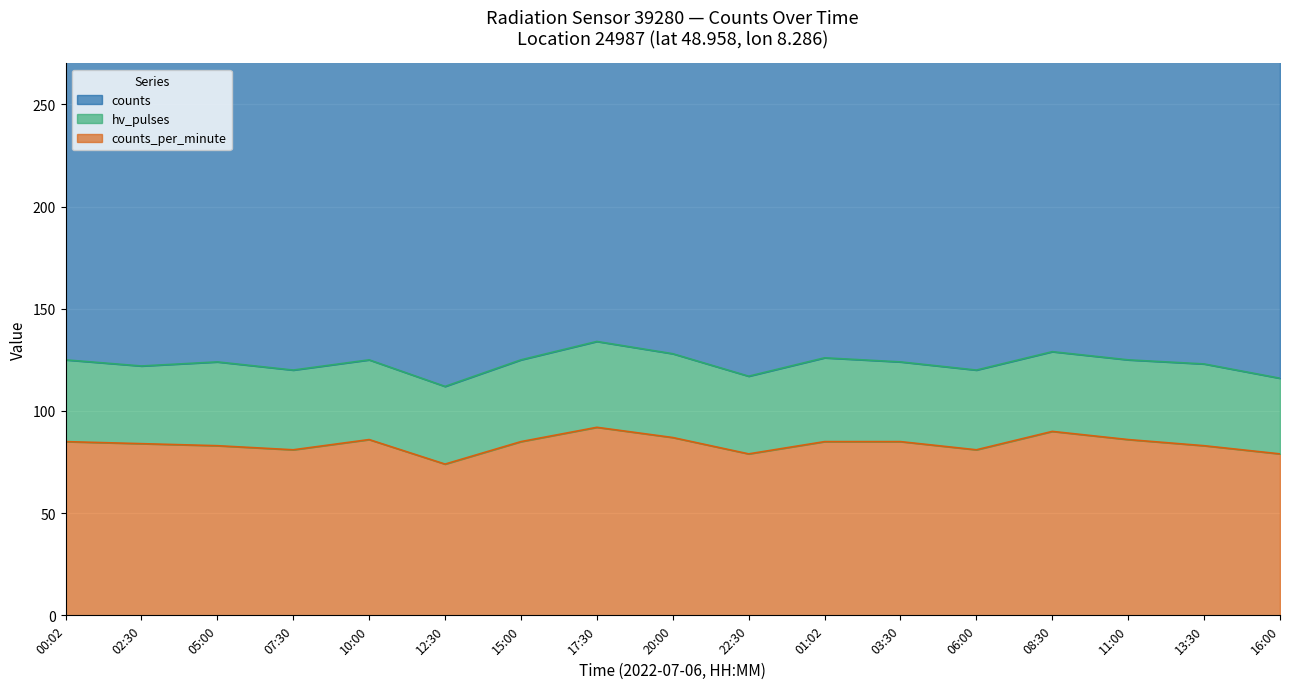

Where is counts nearest to the value 332?

05:00